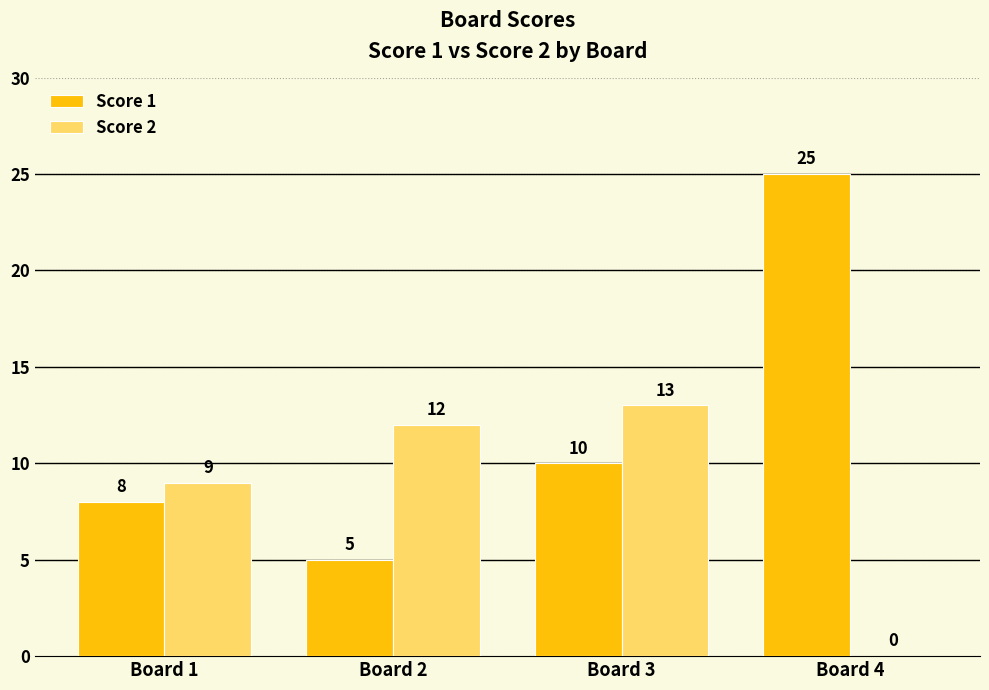

The Score 2 series shows 13 at Board 3. True or false?

True